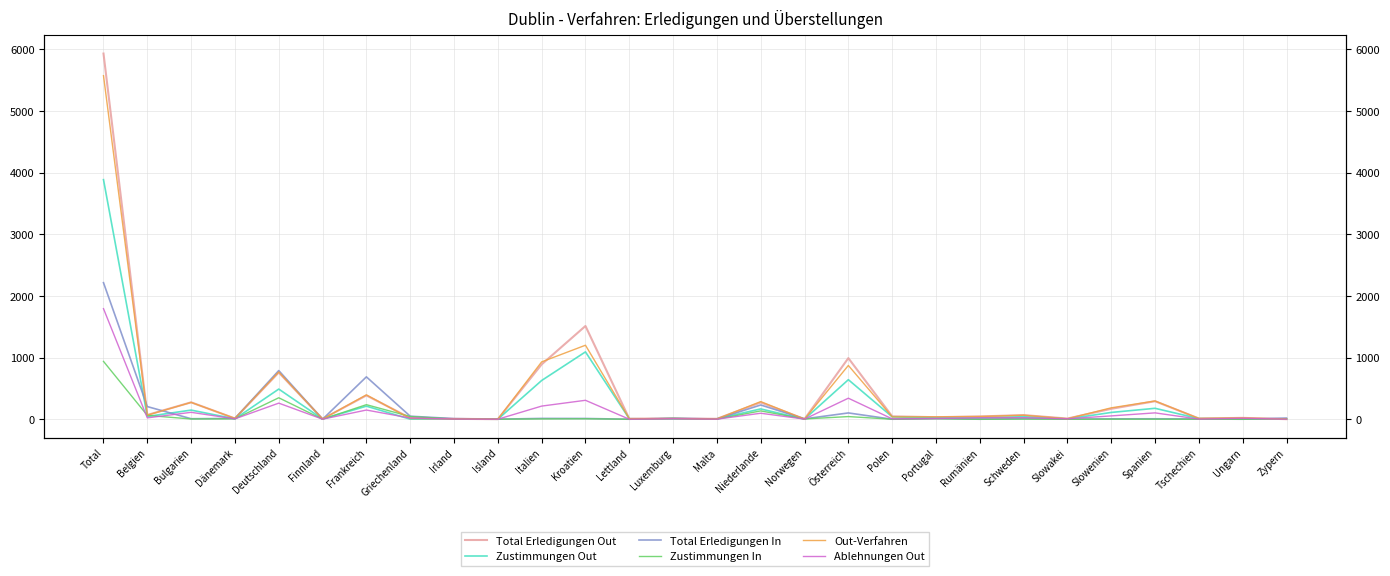

Reading left to right, what are all the values shown in this chart?

Total Erledigungen Out: 5930	69	274	12	758	5	386	20	6	1	889	1512	8	11	7	272	3	991	47	33	45	67	11	169	292	12	22	1
Zustimmungen Out: 3885	45	148	6	489	3	212	1	3	0	628	1092	8	3	6	167	1	641	39	21	20	41	4	110	177	10	6	1
Total Erledigungen In: 2214	205	8	13	789	0	687	49	10	1	13	12	0	17	3	231	6	102	0	11	0	10	2	6	7	4	0	19
Zustimmungen In: 938	62	4	6	348	0	236	44	3	1	5	7	0	13	1	135	4	43	0	8	0	2	0	1	1	0	0	8
Out-Verfahren: 5572	66	273	14	766	3	395	12	6	1	930	1200	9	11	5	286	2	872	39	39	44	65	8	185	296	13	21	2
Ablehnungen Out: 1793	22	112	6	261	1	149	19	3	0	213	307	0	8	1	97	2	341	6	11	24	25	7	54	103	2	16	0